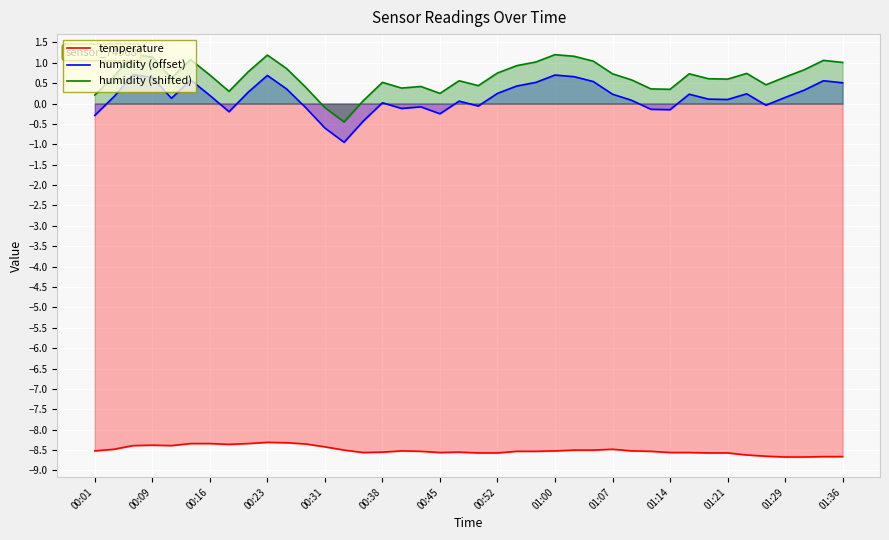

What is the minimum value for temperature?

-8.7